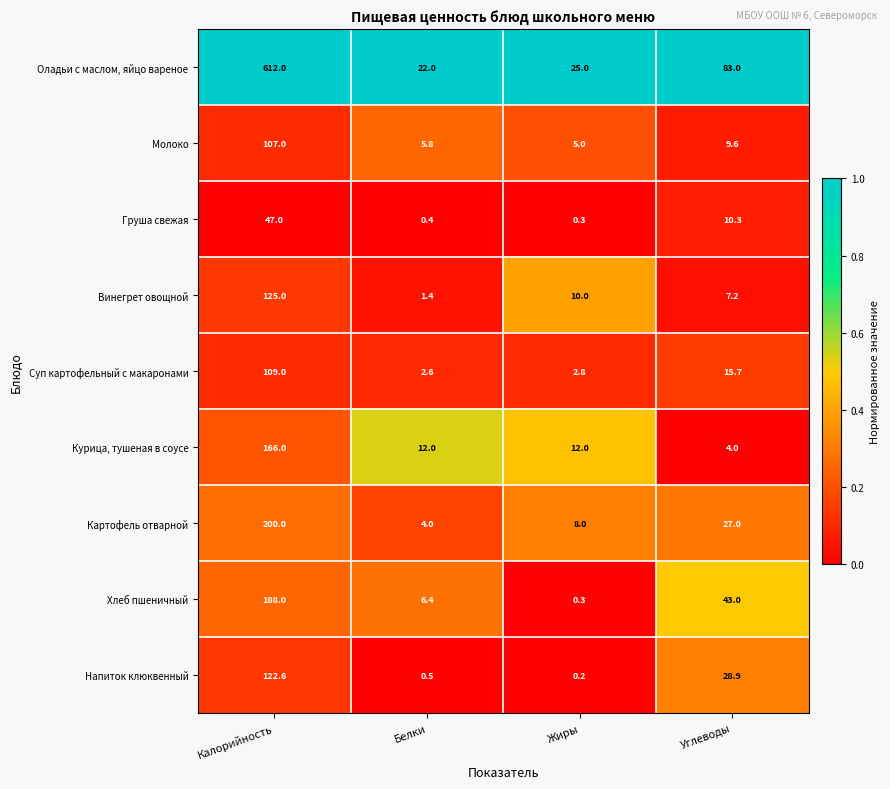

What is the average value of the Хлеб пшеничный series?

59.4